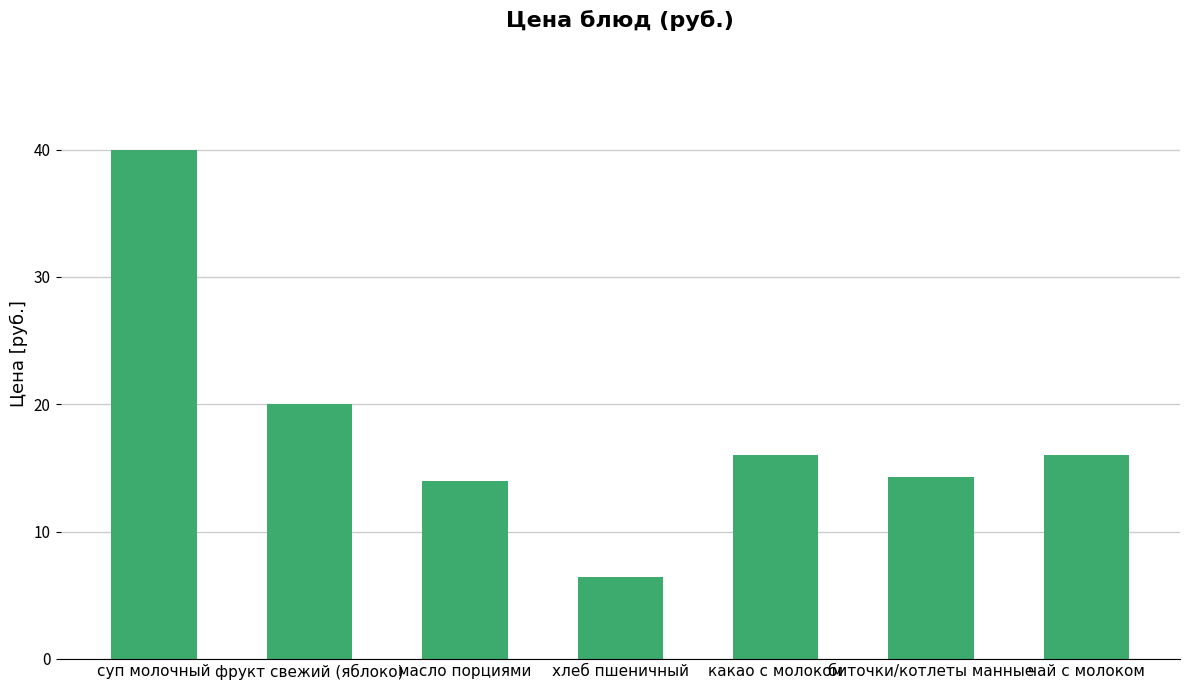

How many data points are less than 16?

3